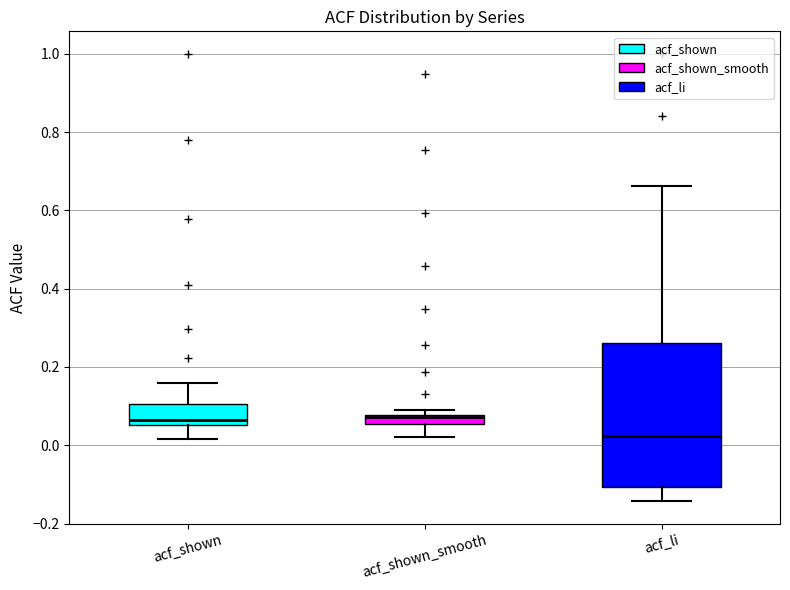

Where does the lower whisker of the box for acf_li end on the y-axis? The values are not printed on the chart, so give them approximately, as read against the axis.

-0.14